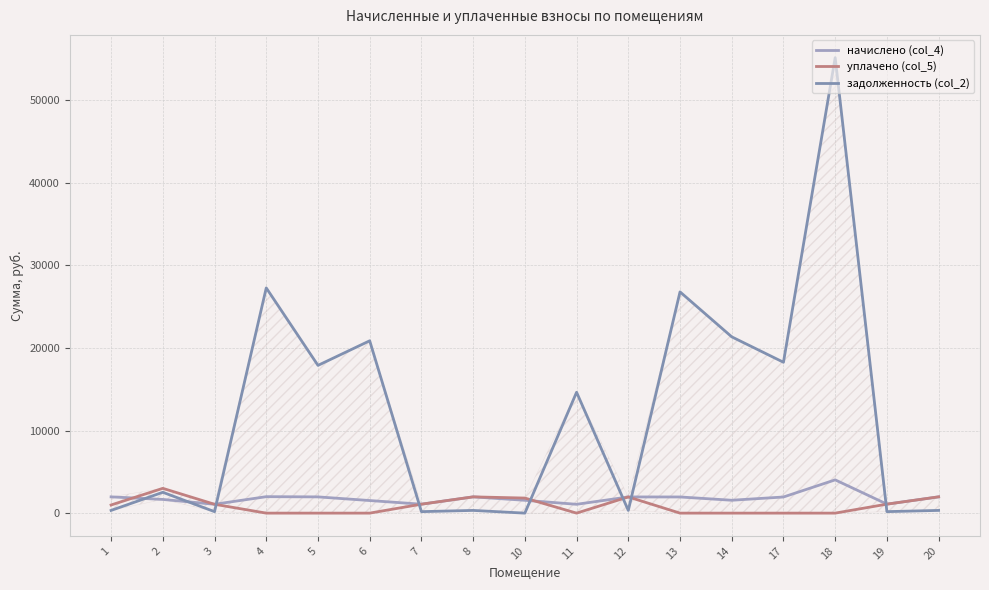

At which label is задолженность (col_2) closest to 27562?

4